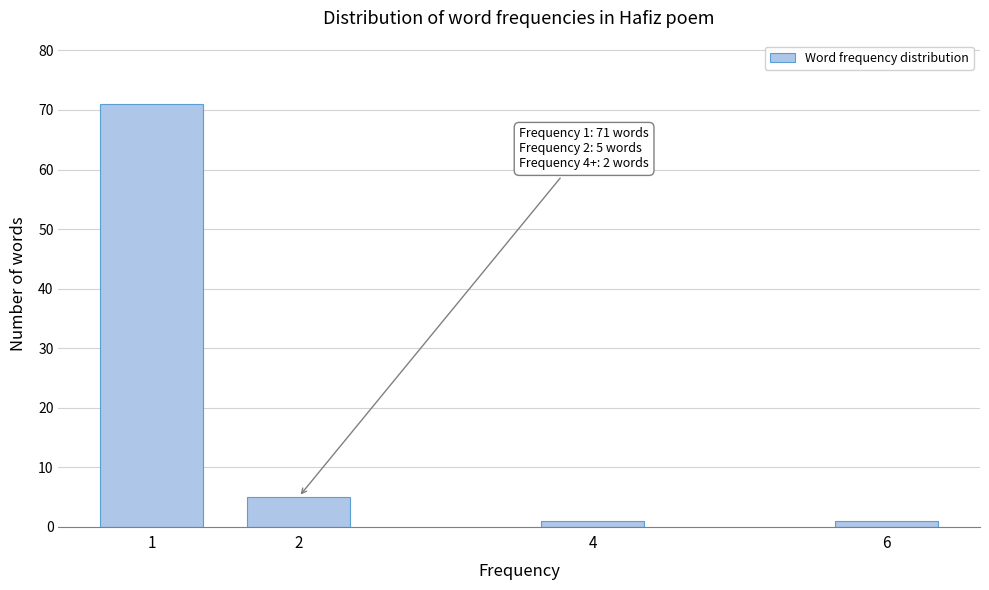

Reading left to right, transcribe all the data shown in this chart.

1=71	2=5	4=1	6=1